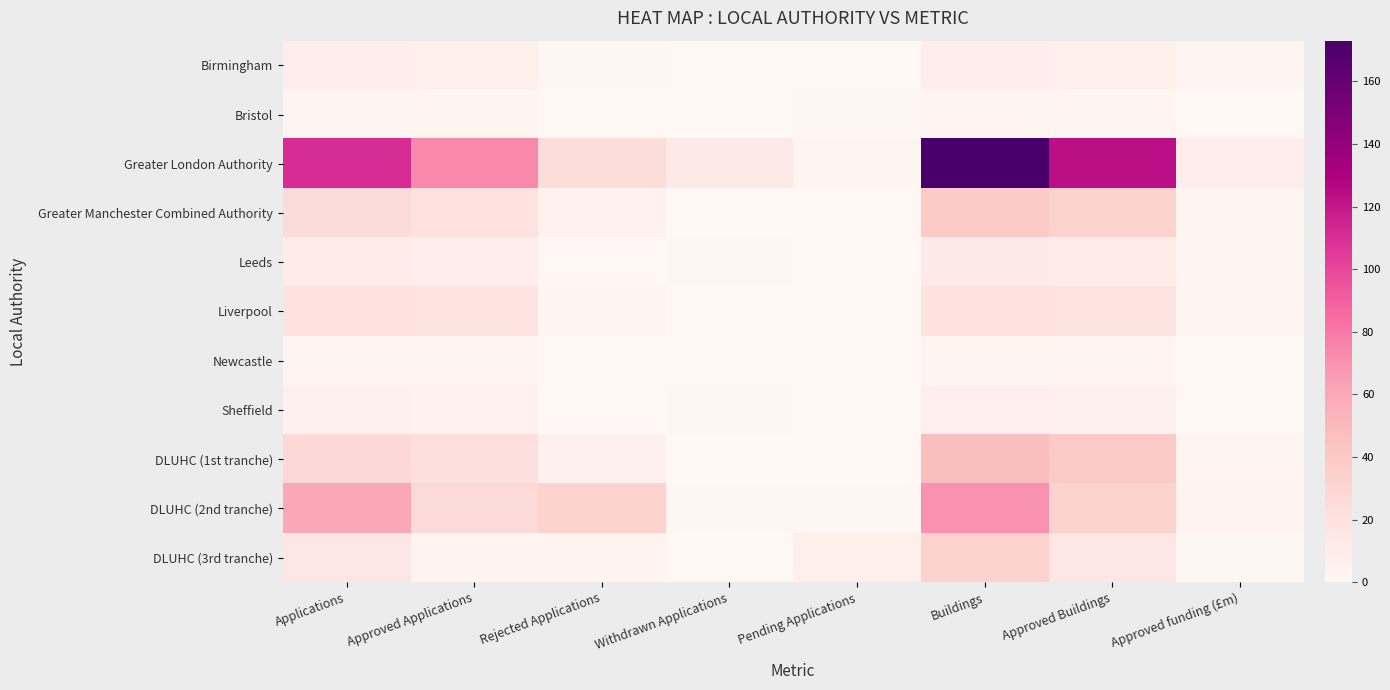

Rank the series by their maximum value, from lowest to highest.

Bristol, Newcastle, Sheffield, Birmingham, Leeds, Liverpool, DLUHC (3rd tranche), Greater Manchester Combined Authority, DLUHC (1st tranche), DLUHC (2nd tranche), Greater London Authority